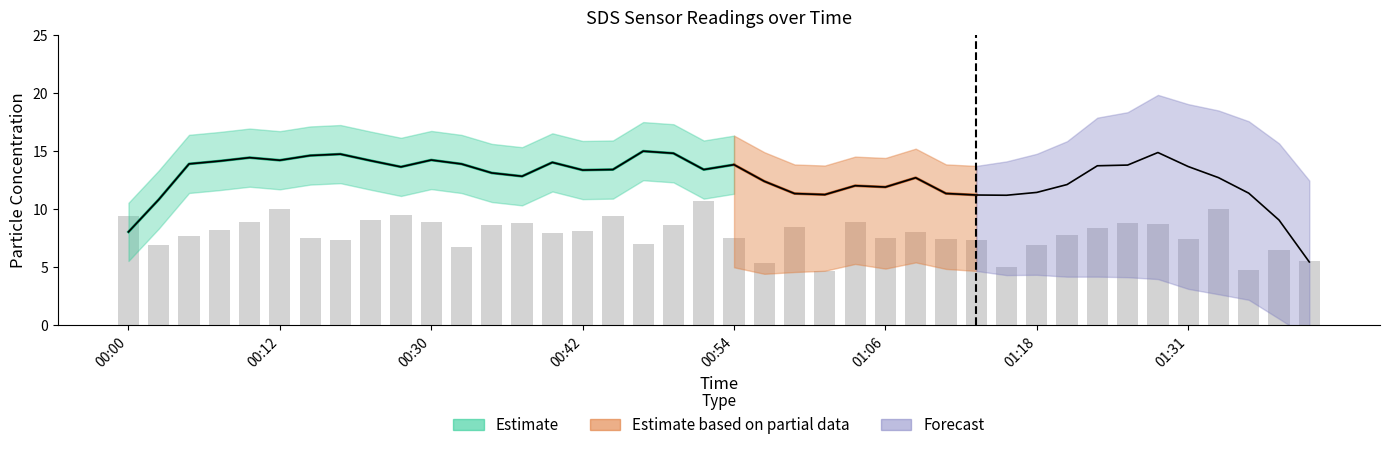

Is the value of SDS_P2 at 00:47 greater than the value of SDS_P1 at 01:26?

No